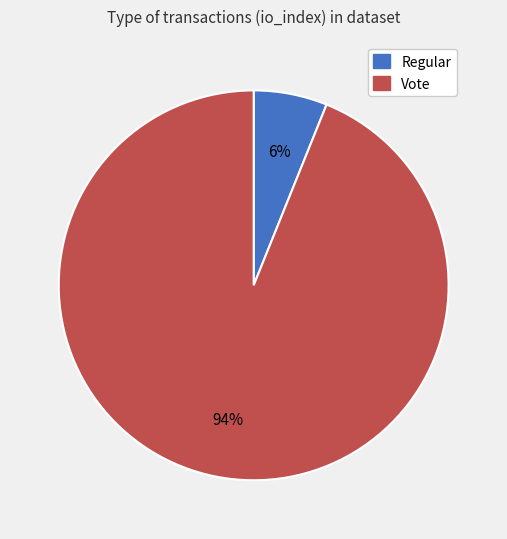

How many segments does this pie chart have?

2